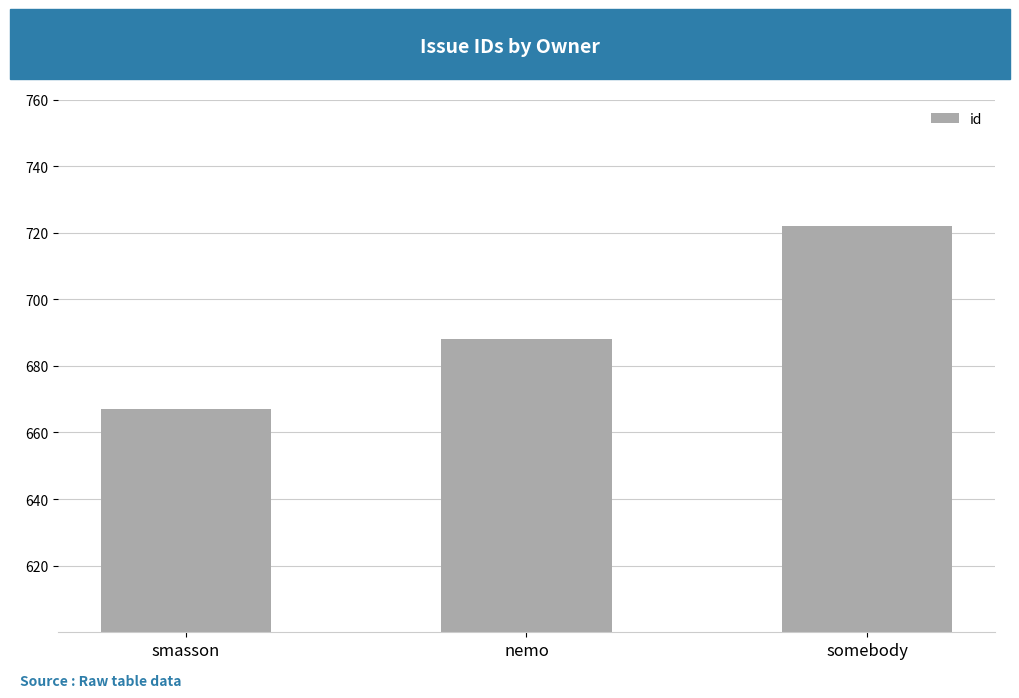

Does the chart contain stacked bars?

No